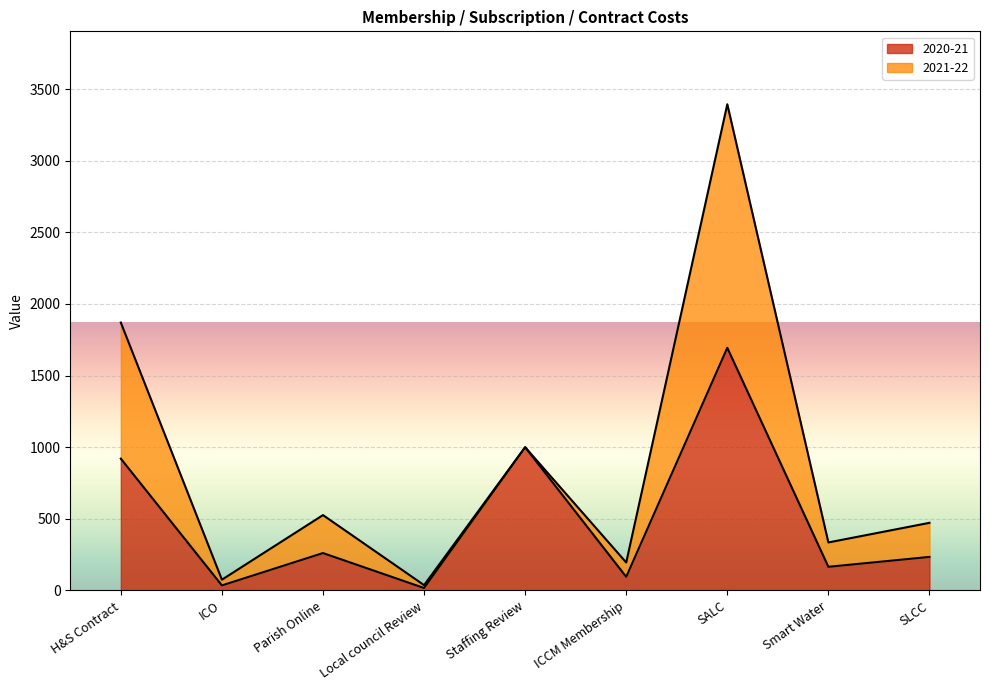

Count the number of categories in the chart.

9